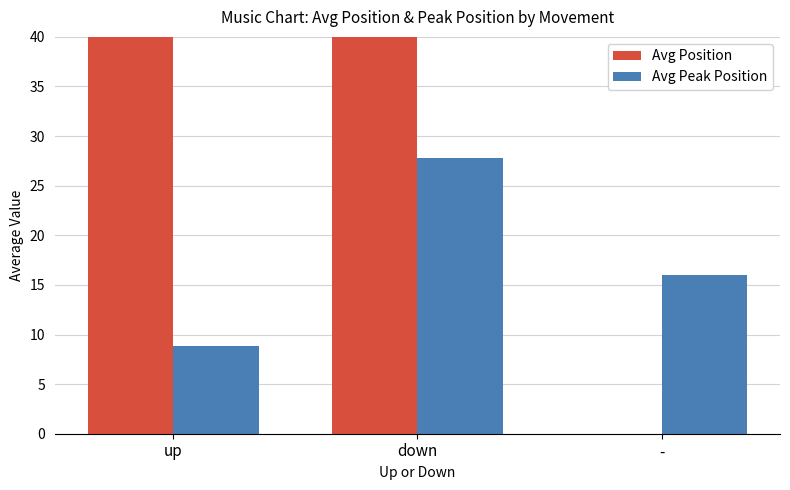

Between up and down, which series saw the biggest shift?

Avg Peak Position